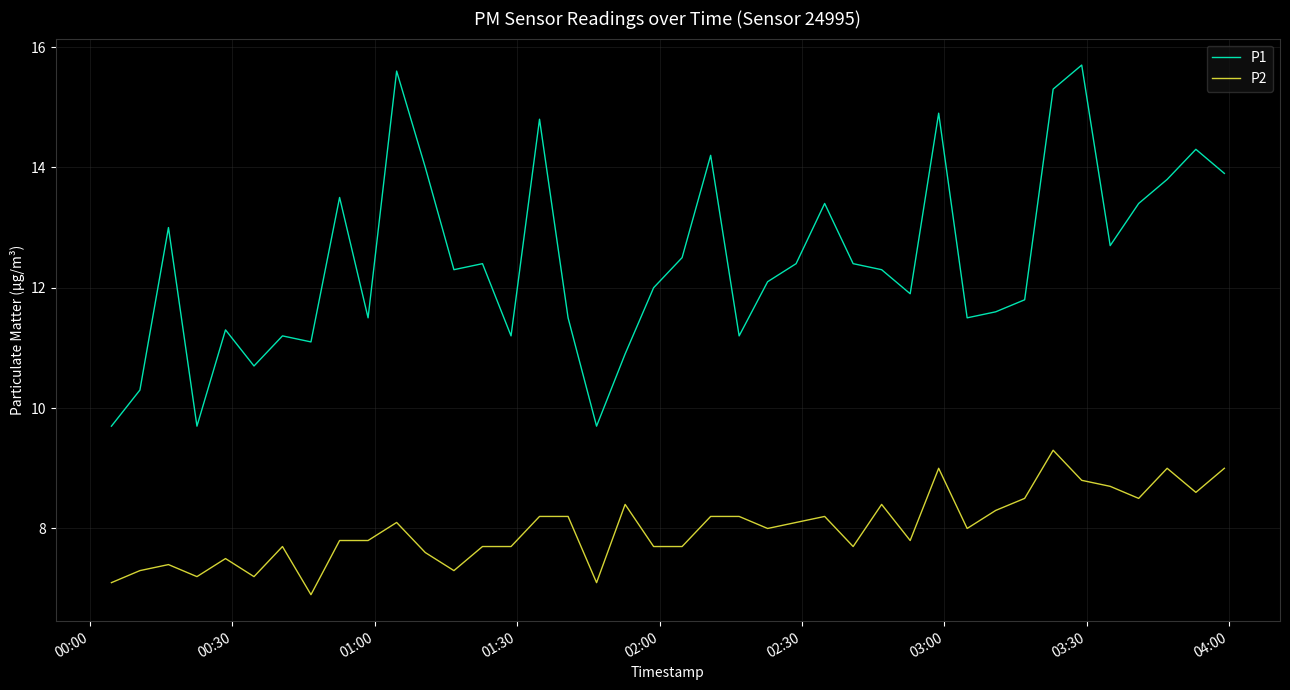

List the series in order of their overall mean, lowest first.

P2, P1